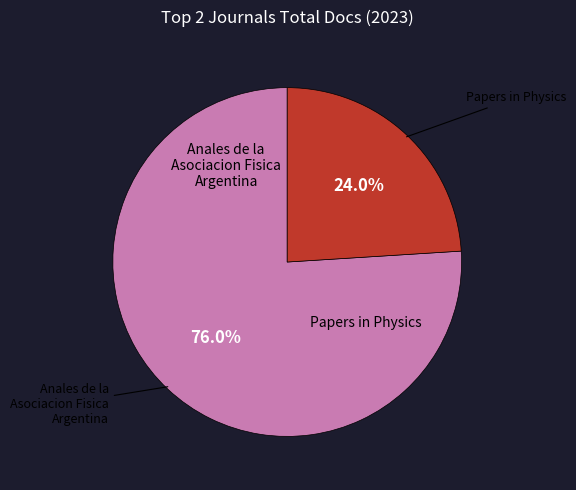

How many segments does this pie chart have?

2